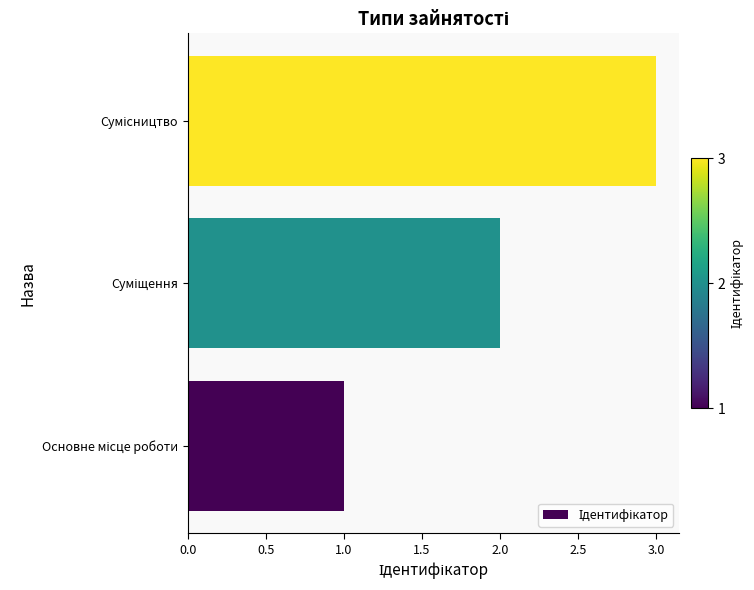

What is the sum of all values?

6